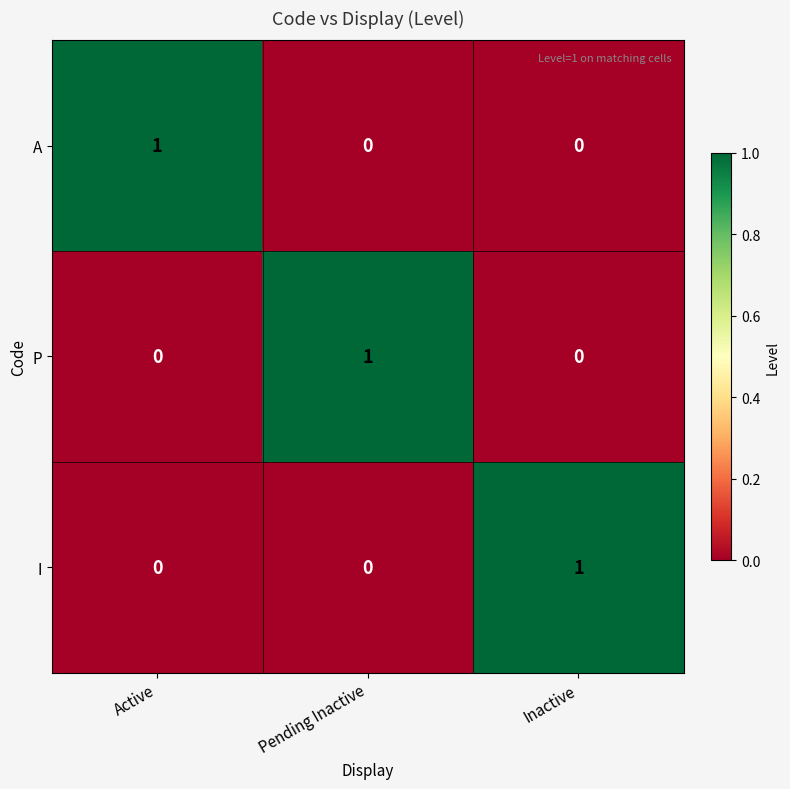

Reading right to left, extract all data points from this chart.

A: 0	0	1
P: 0	1	0
I: 1	0	0